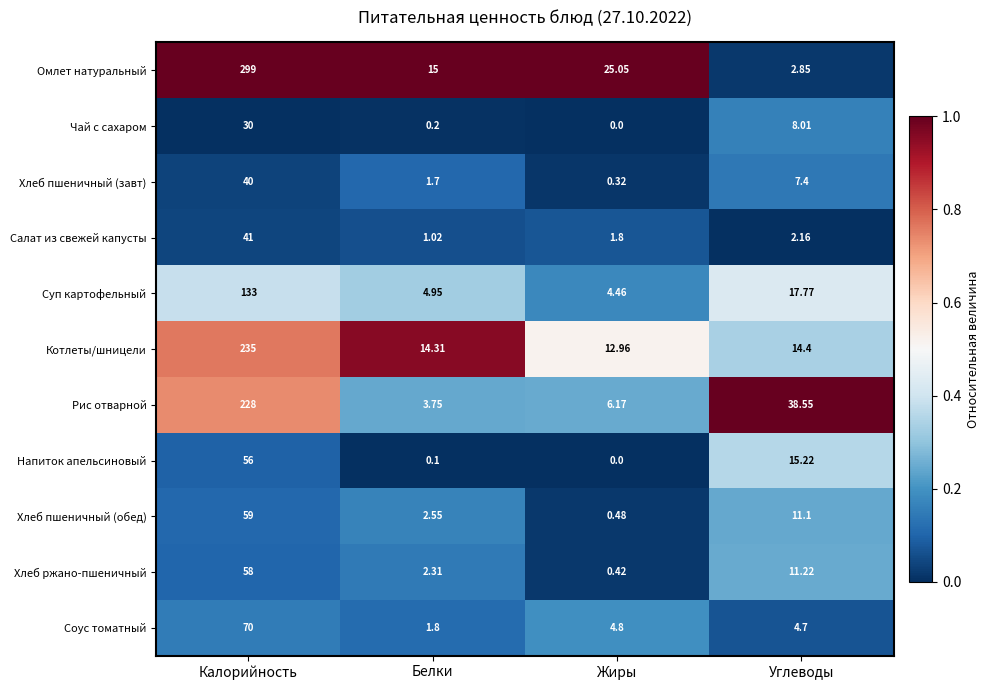

Which series has the widest spread of values?

Омлет натуральный